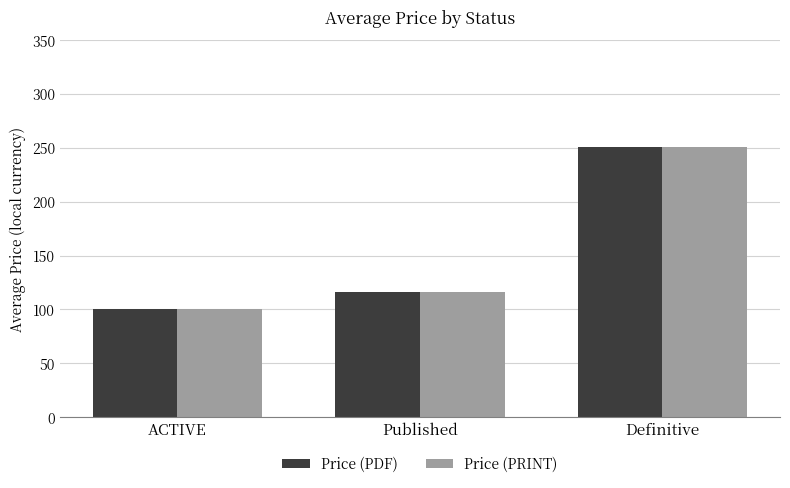

How many groups of bars are there?

3